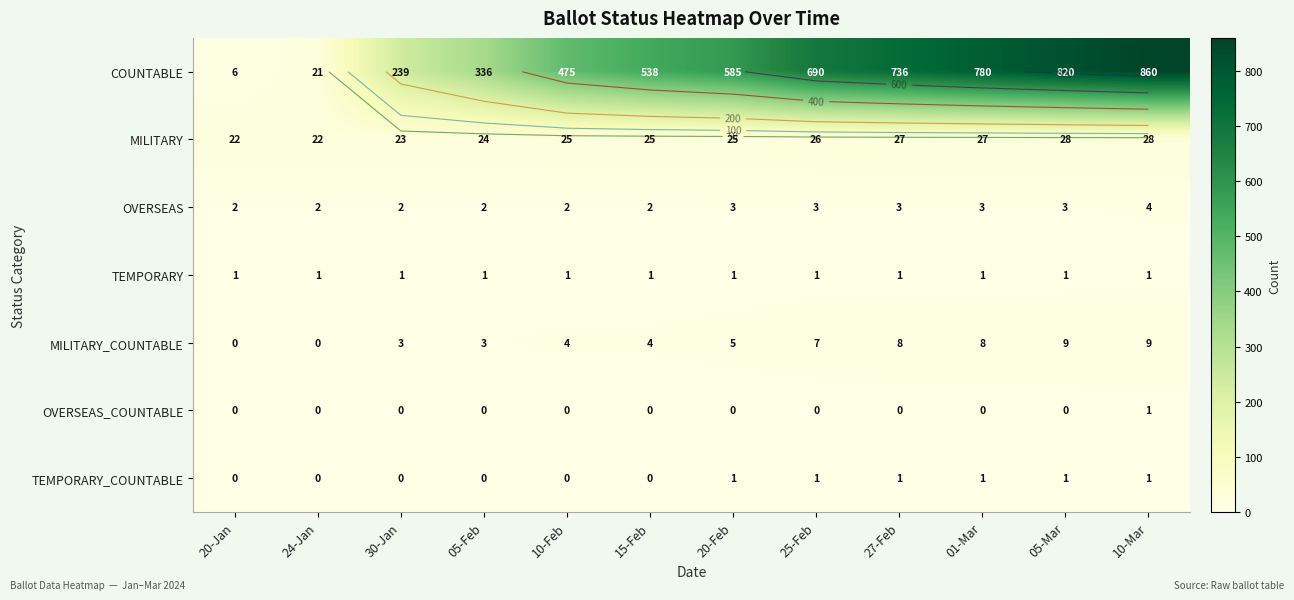

Between 10-Feb and 25-Feb, which is larger?

25-Feb